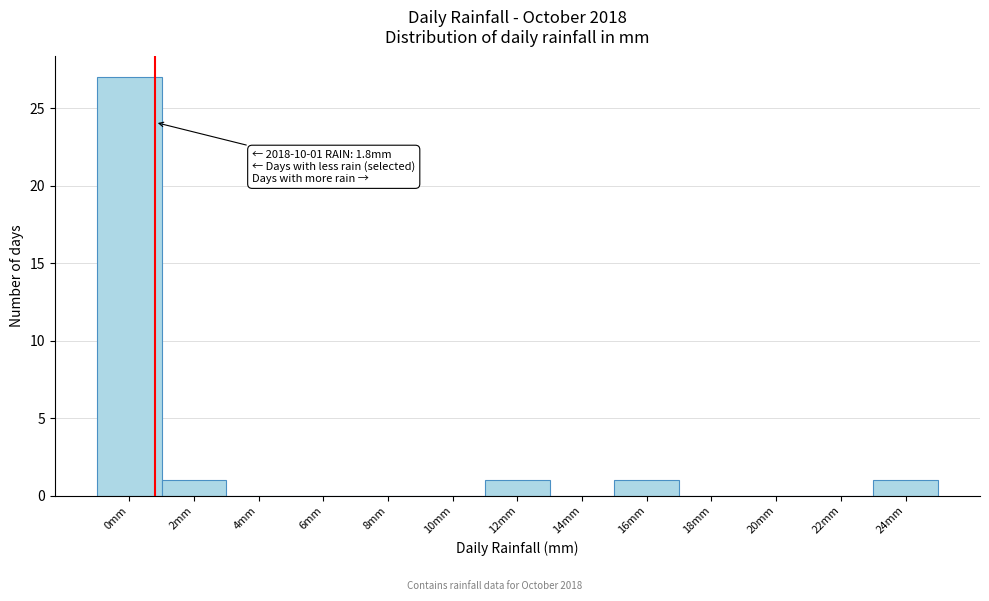

Reading left to right, transcribe all the data shown in this chart.

0mm=27	2mm=1	4mm=0	6mm=0	8mm=0	10mm=0	12mm=1	14mm=0	16mm=1	18mm=0	20mm=0	22mm=0	24mm=1